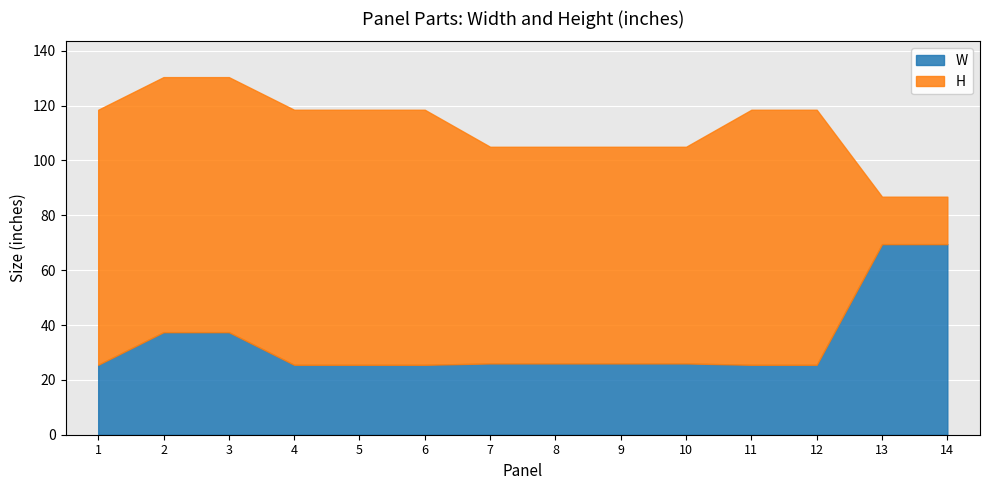

How many data points in W are less than 26?

6